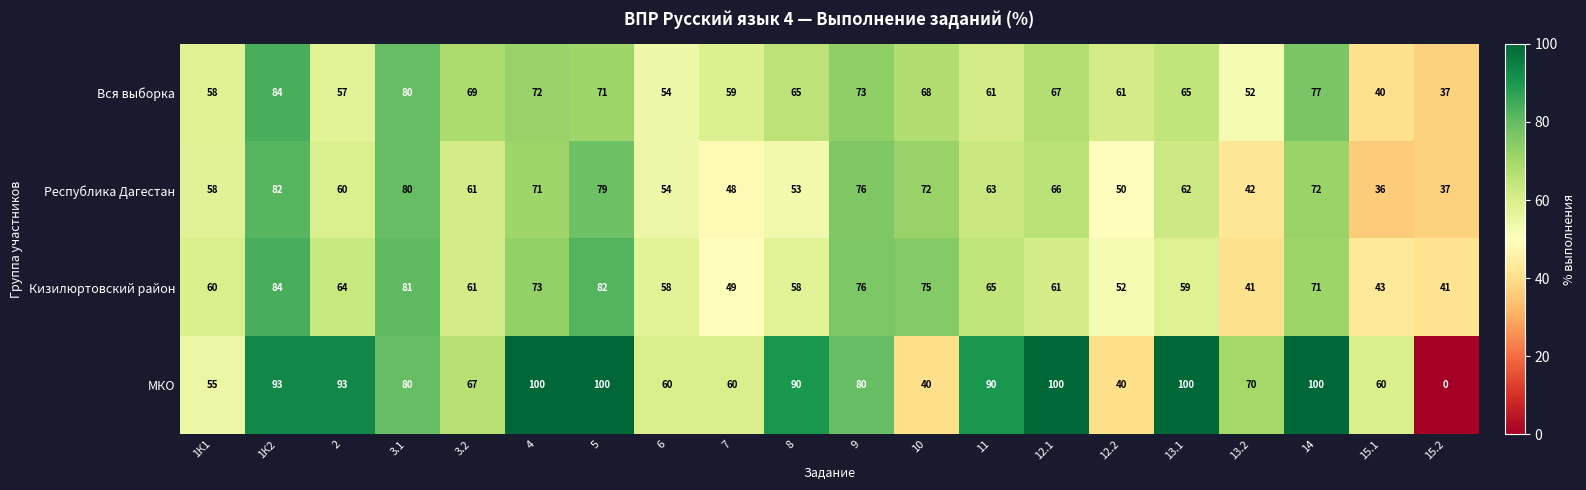

The value of МКО at 12.2 is 40. True or false?

True